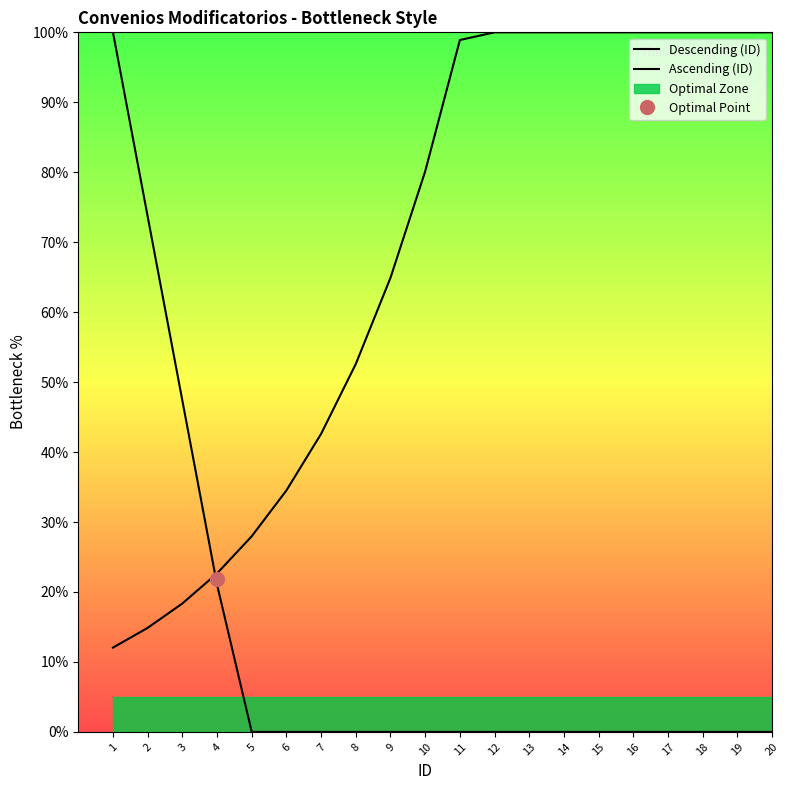

True or false: Descending (ID) and Ascending (ID) cross at least once.

True